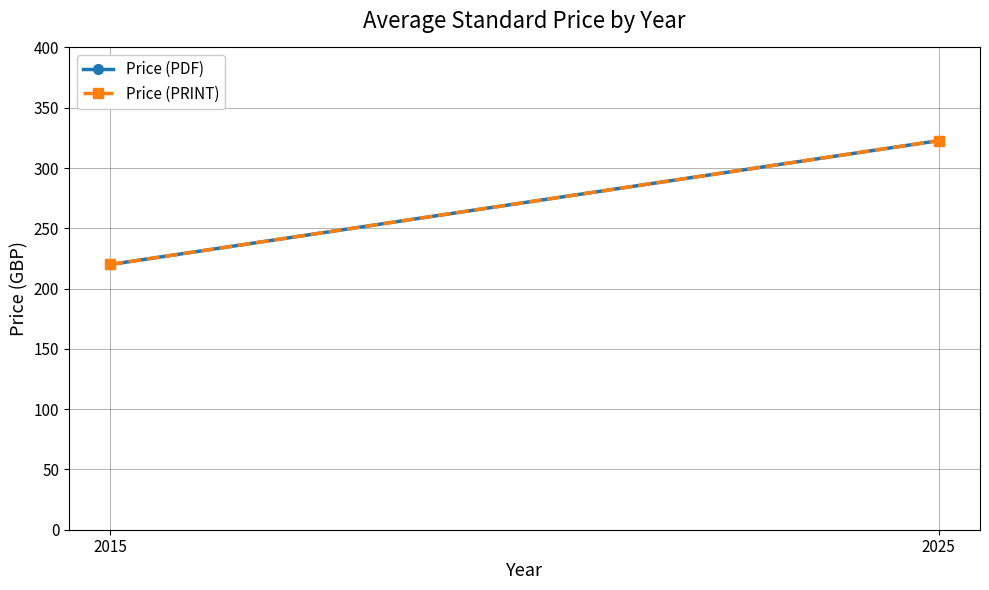

What is the sum of all Price (PRINT) values?

542.7